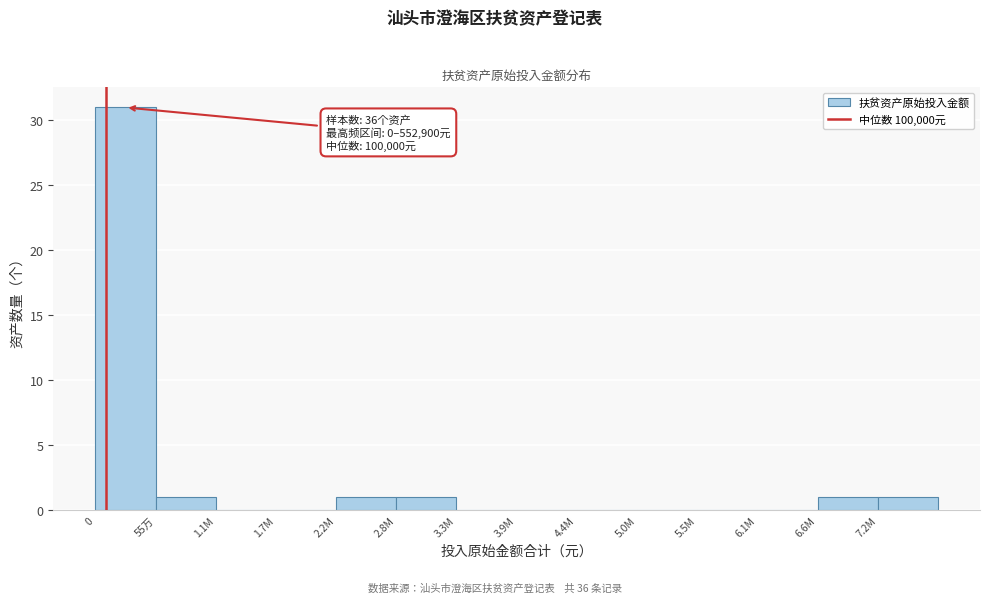

Reading right to left, extract all data points from this chart.

7.2M=1	6.6M=1	6.1M=0	5.5M=0	5.0M=0	4.4M=0	3.9M=0	3.3M=0	2.8M=1	2.2M=1	1.7M=0	1.1M=0	55万=1	0=31